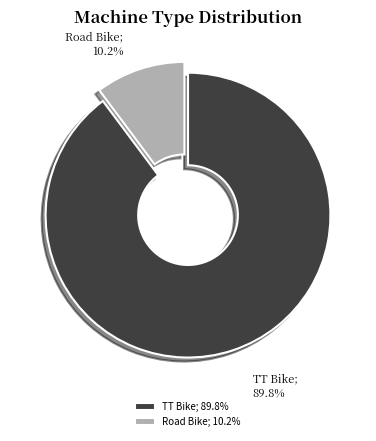

Which has a higher value, Road Bike; 10.2% or TT Bike; 89.8%?

TT Bike; 89.8%